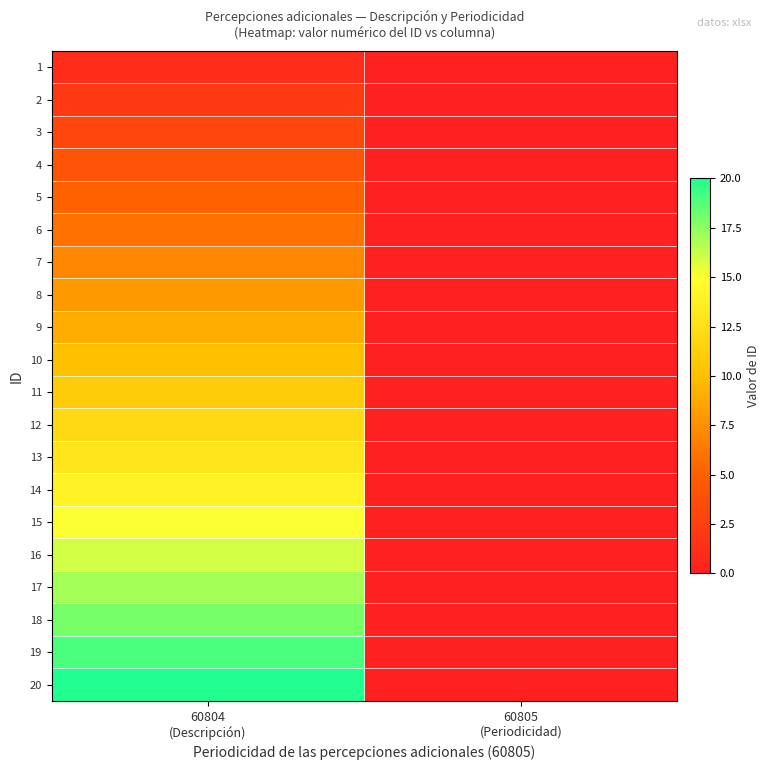

How many categories are shown in the chart?

2